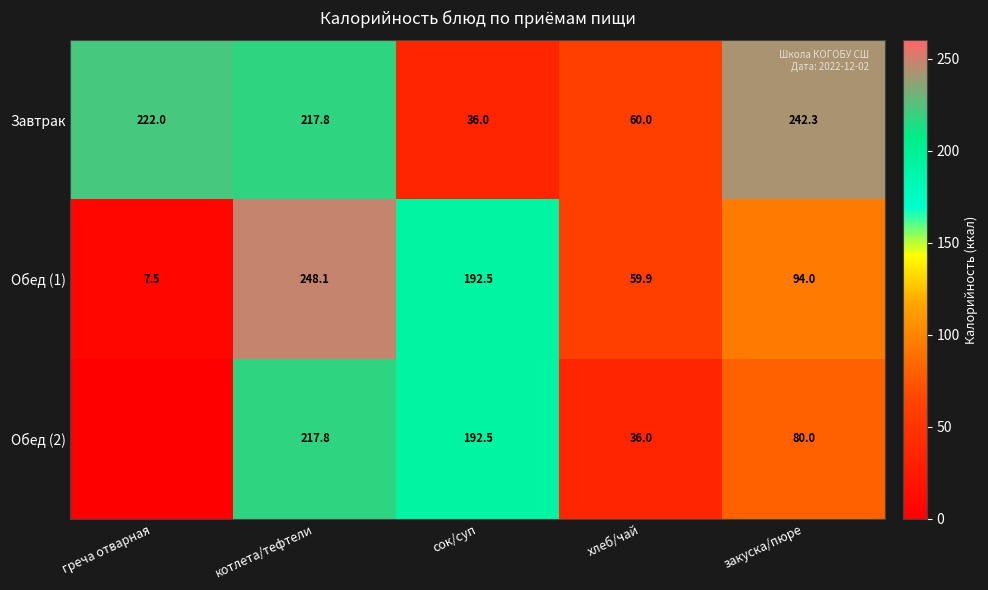

What is the spread (max minus min) of values at сок/суп?

156.5